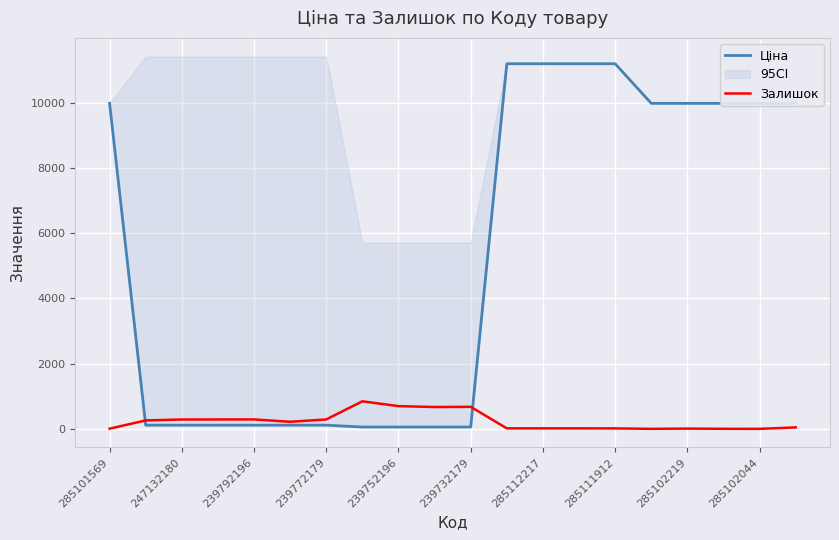

After their last crossing, which series has the higher values: Залишок or Ціна?

Ціна